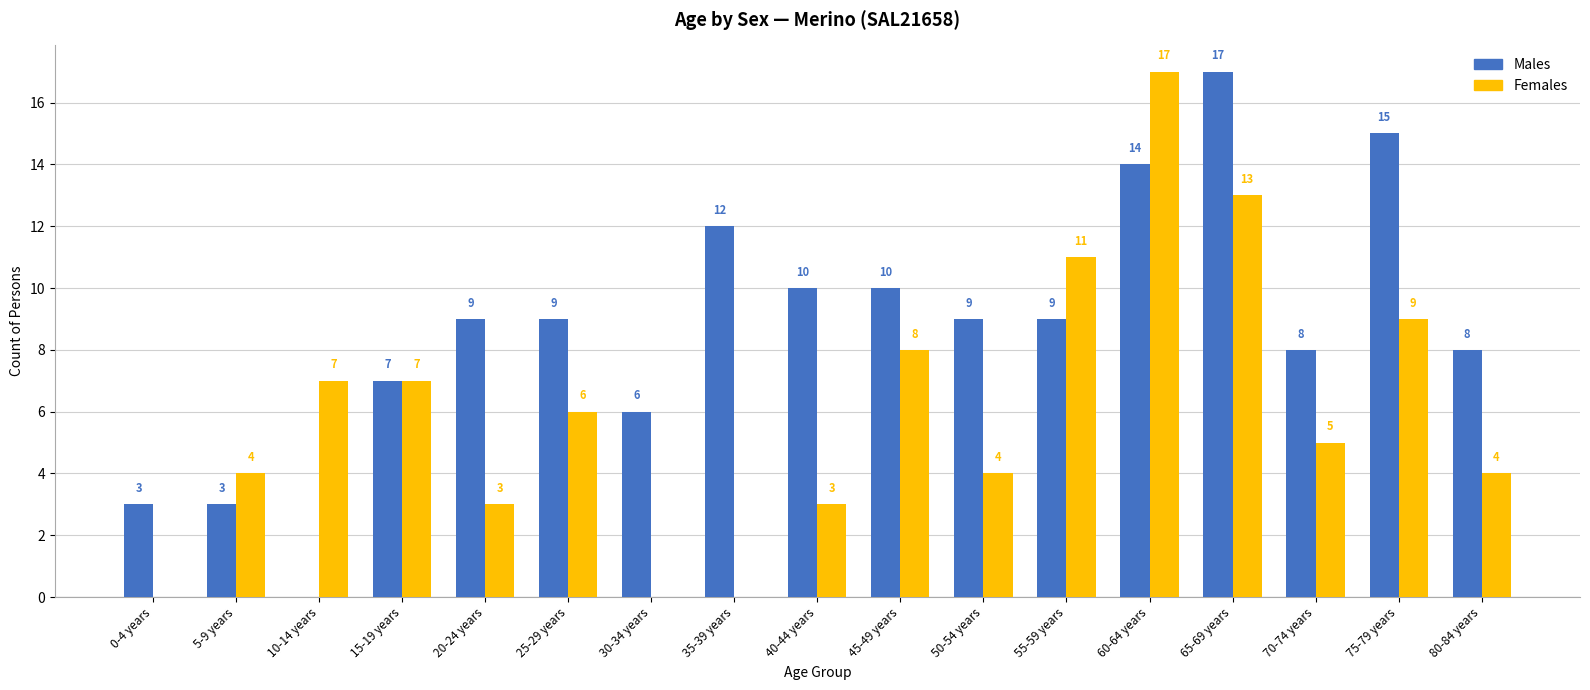

Between 5-9 years and 40-44 years, which series saw the biggest shift?

Males